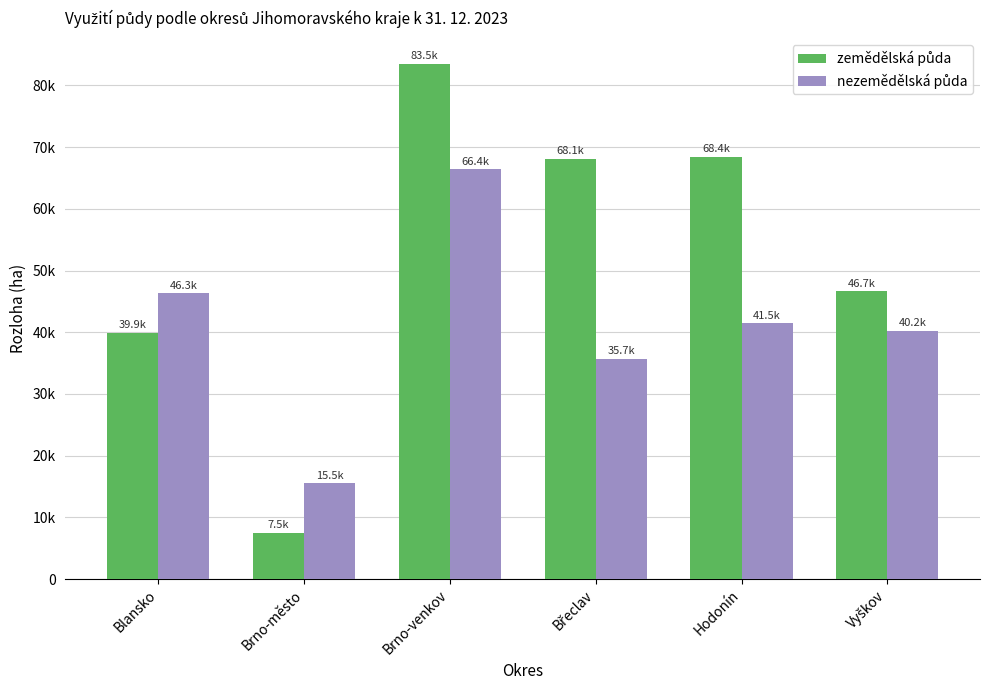

How many bars are there in total?

12